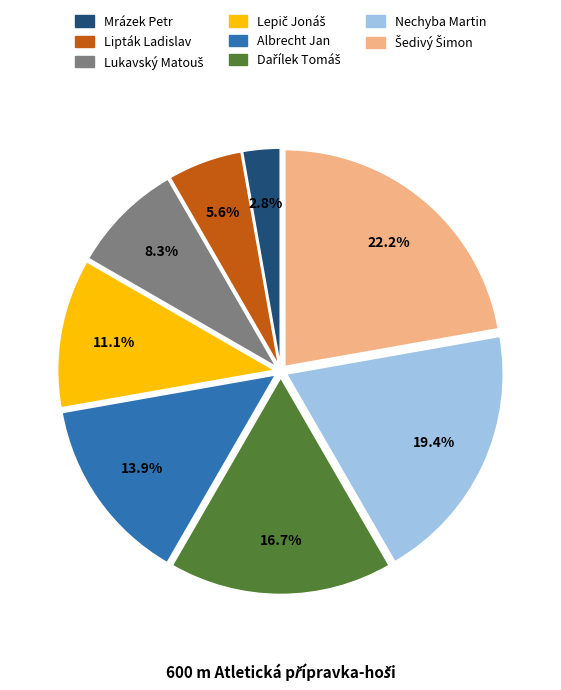

What is the smallest slice in the pie chart?

Mrázek Petr